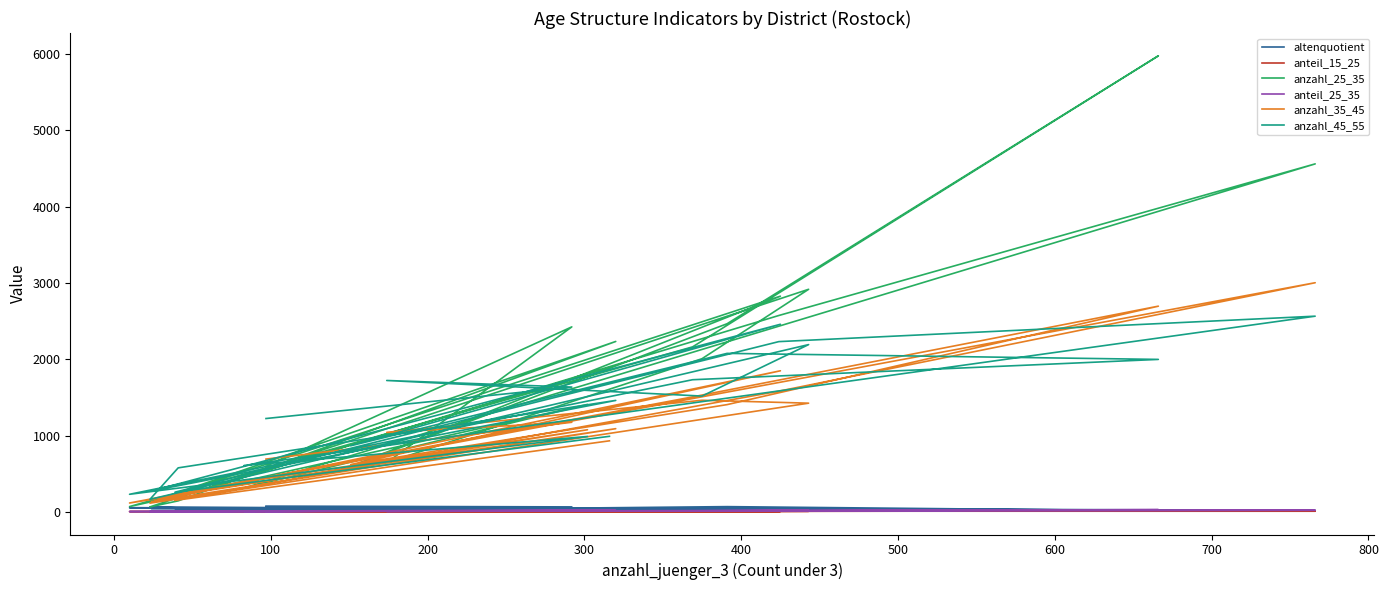

How many interior local valleys does the anzahl_45_55 series have?

7